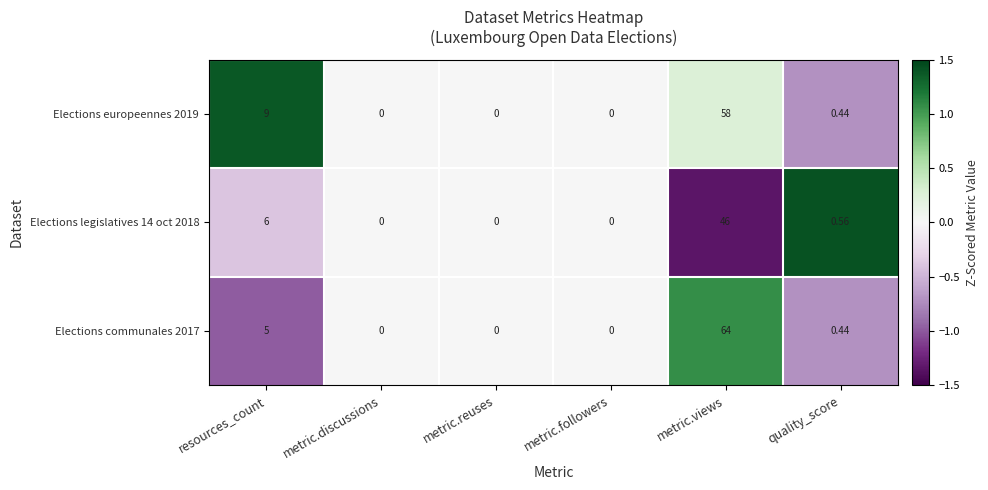

Where is Elections communales 2017 nearest to the value 32?

resources_count